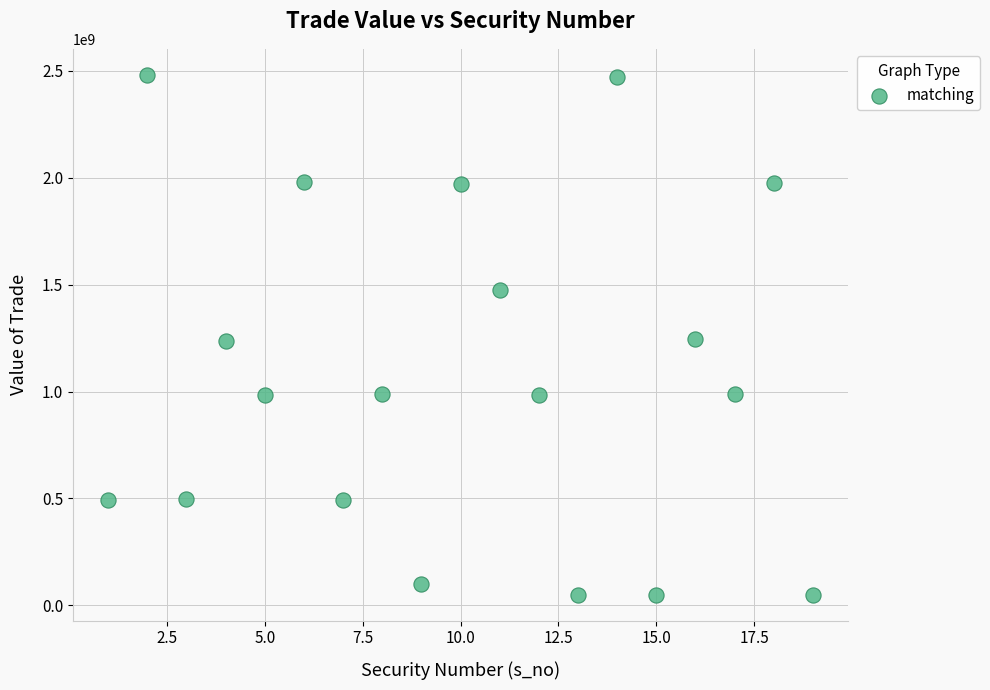

What is the range of X values (max minus min)?

18